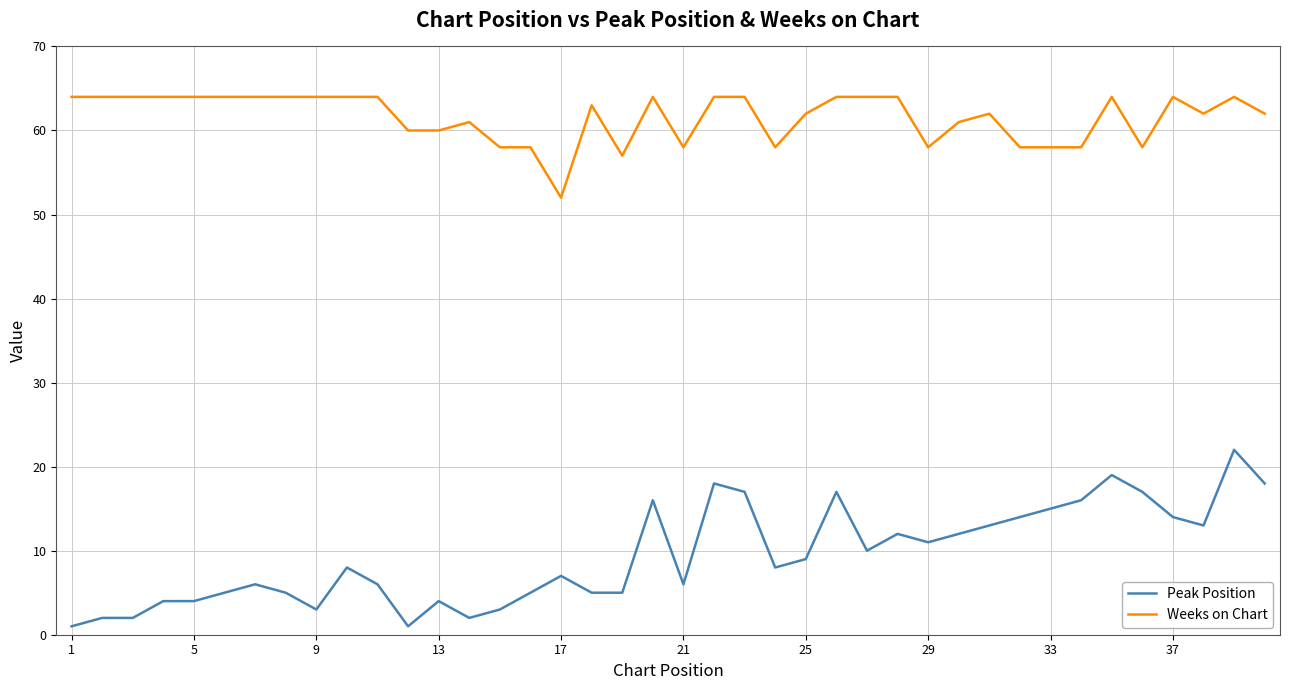

What is the difference between the maximum and minimum values in the Peak Position series?

21